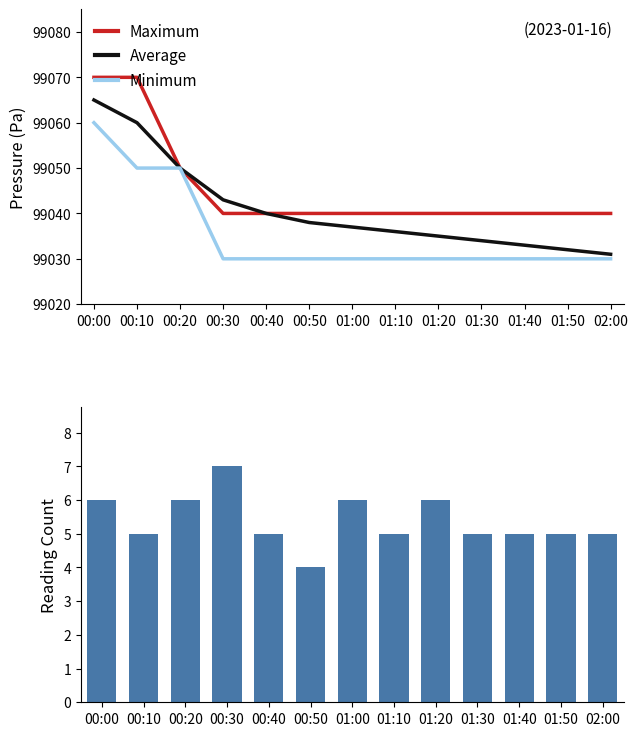

What is the lowest value of the Average series?

99031